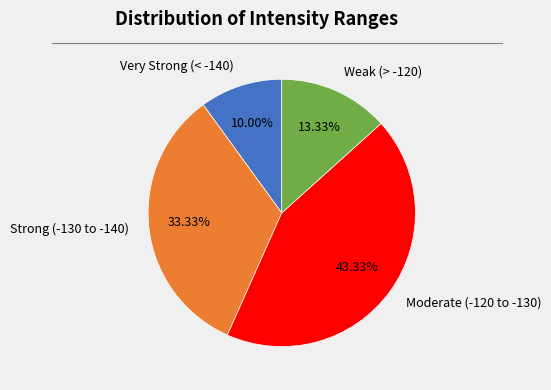

Is there any slice that represents more than half of the pie?

No